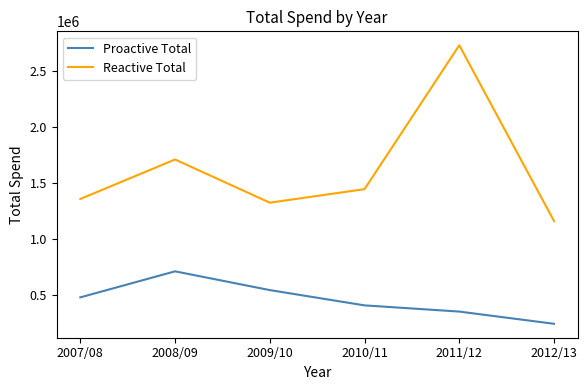

What is the total value across all series at 2010/11?

1859070